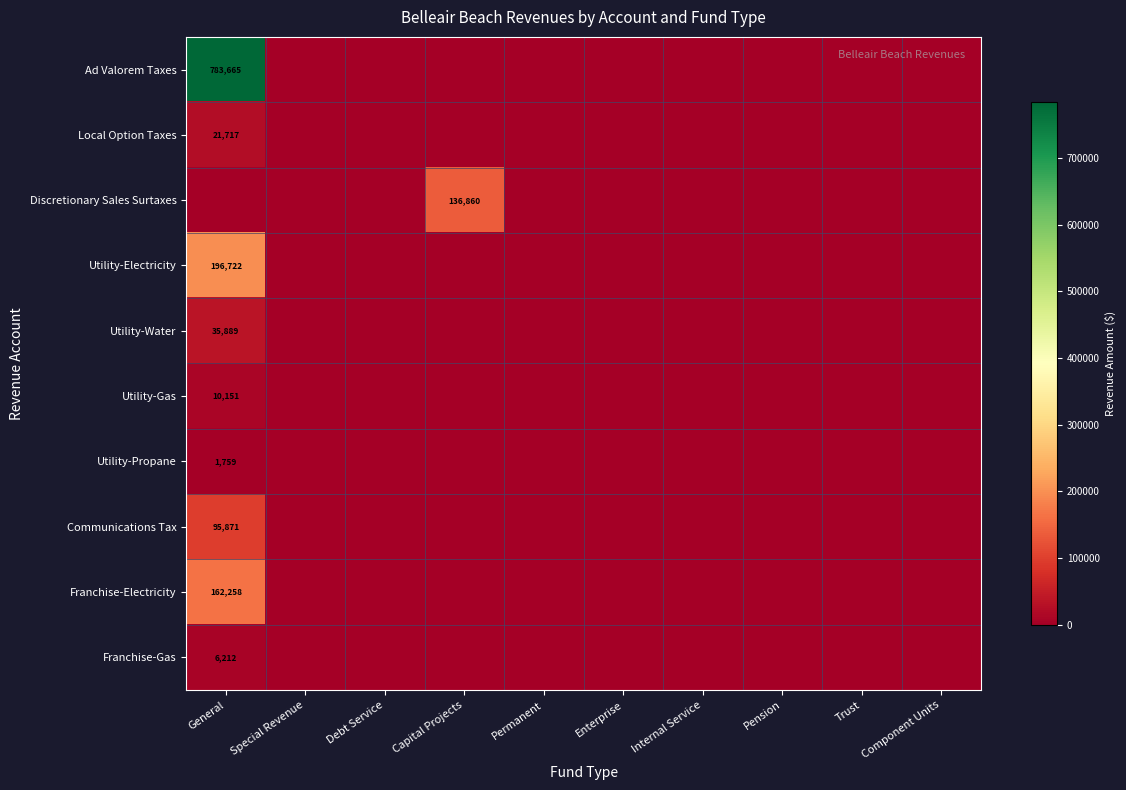

The value of Utility-Propane at General is 2320. True or false?

False